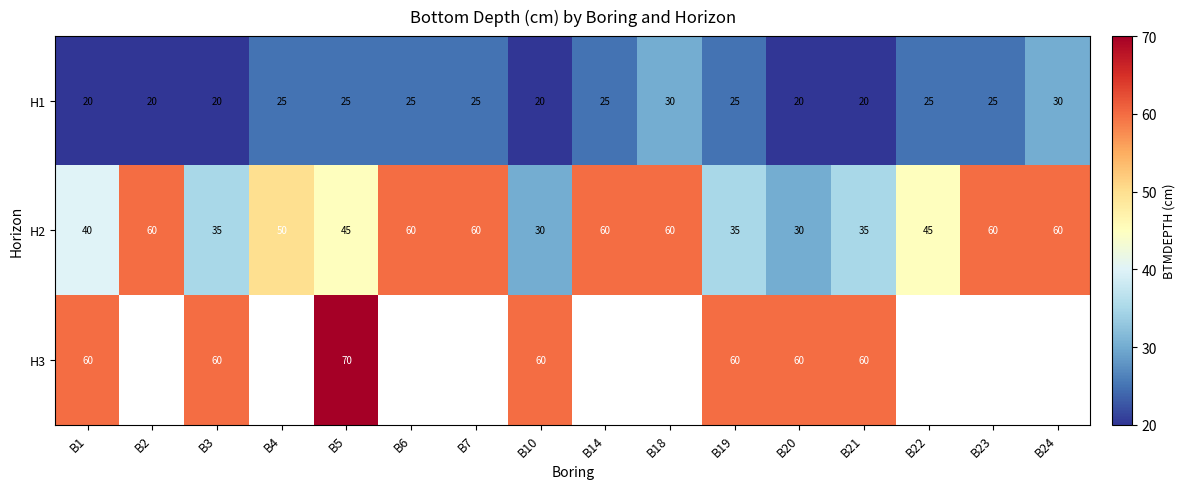

Count the H2 values in the range 35 to 60.

14